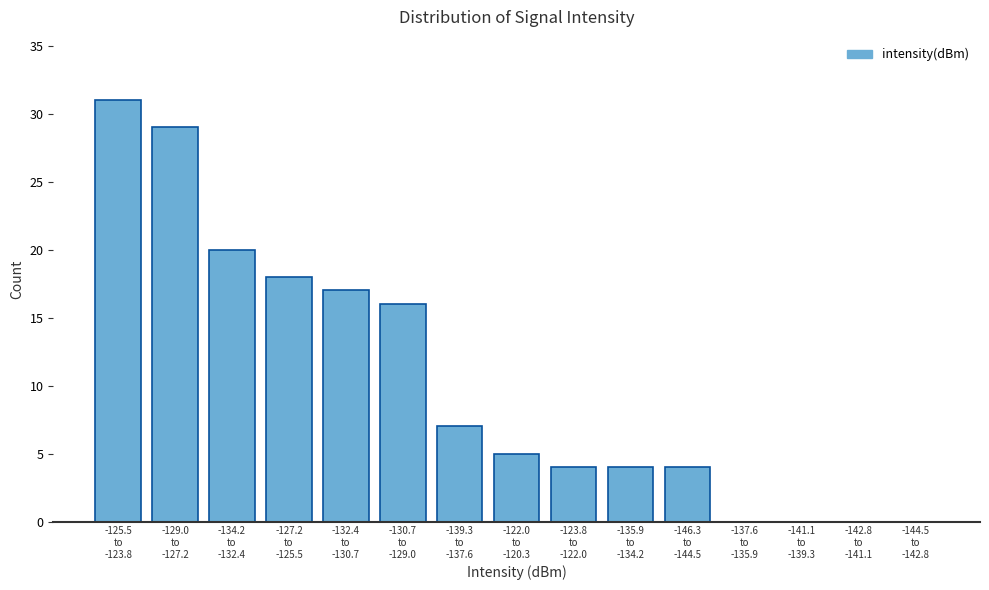

What is the sum of all values?

155